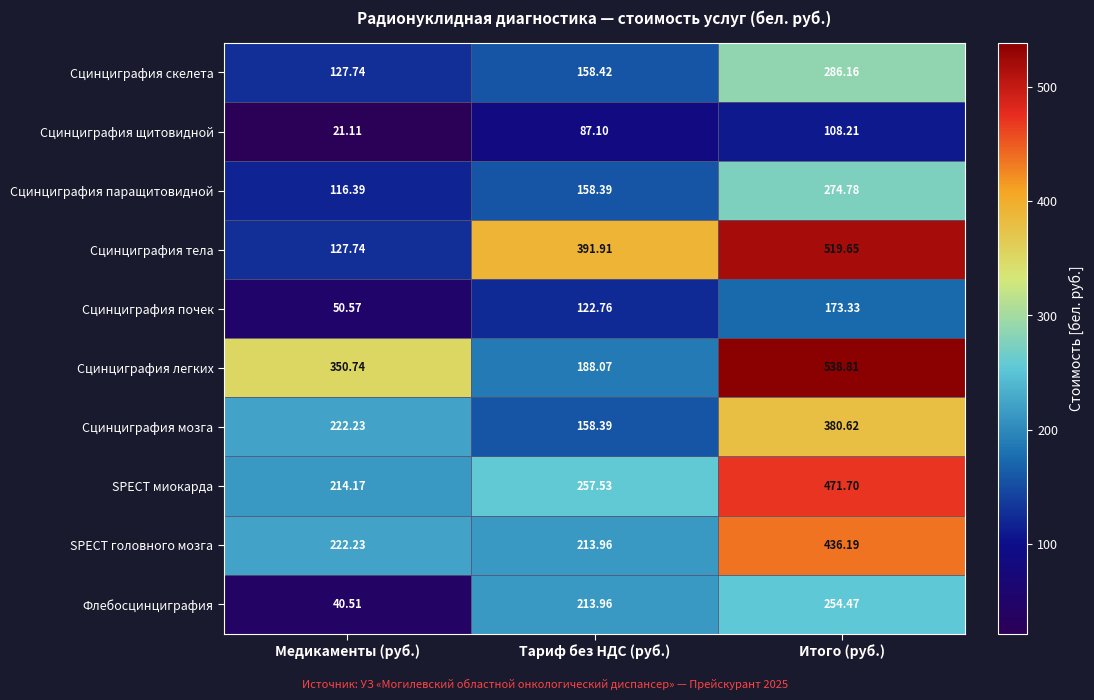

Which category has the lowest value across all series?

Медикаменты (руб.)